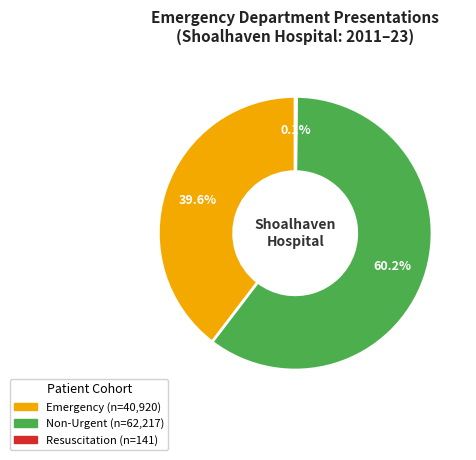

Is there any slice that represents more than half of the pie?

Yes